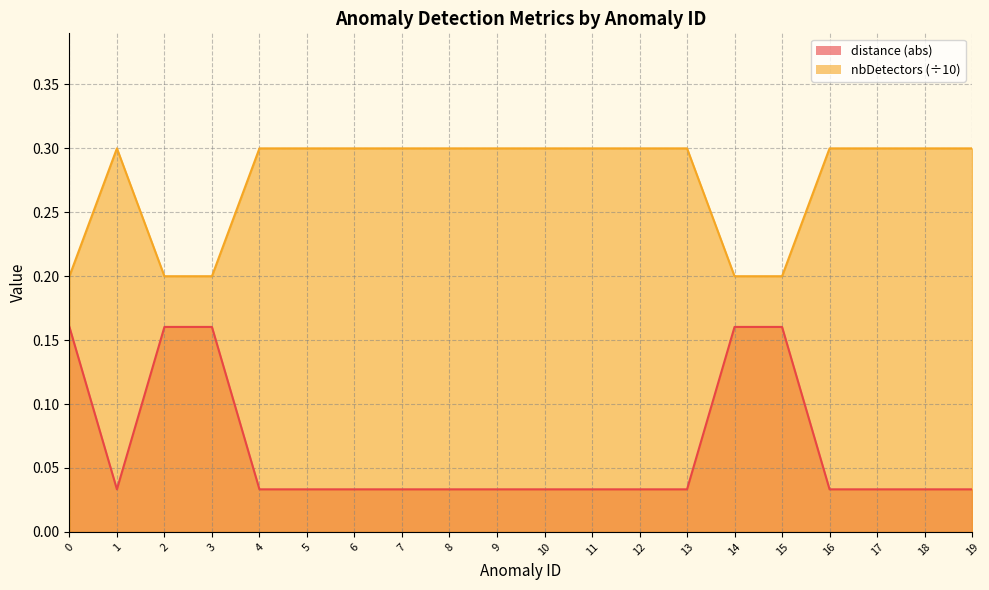

Rank the categories by nbDetectors value from lowest to highest.

0, 2, 3, 14, 15, 1, 4, 5, 6, 7, 8, 9, 10, 11, 12, 13, 16, 17, 18, 19